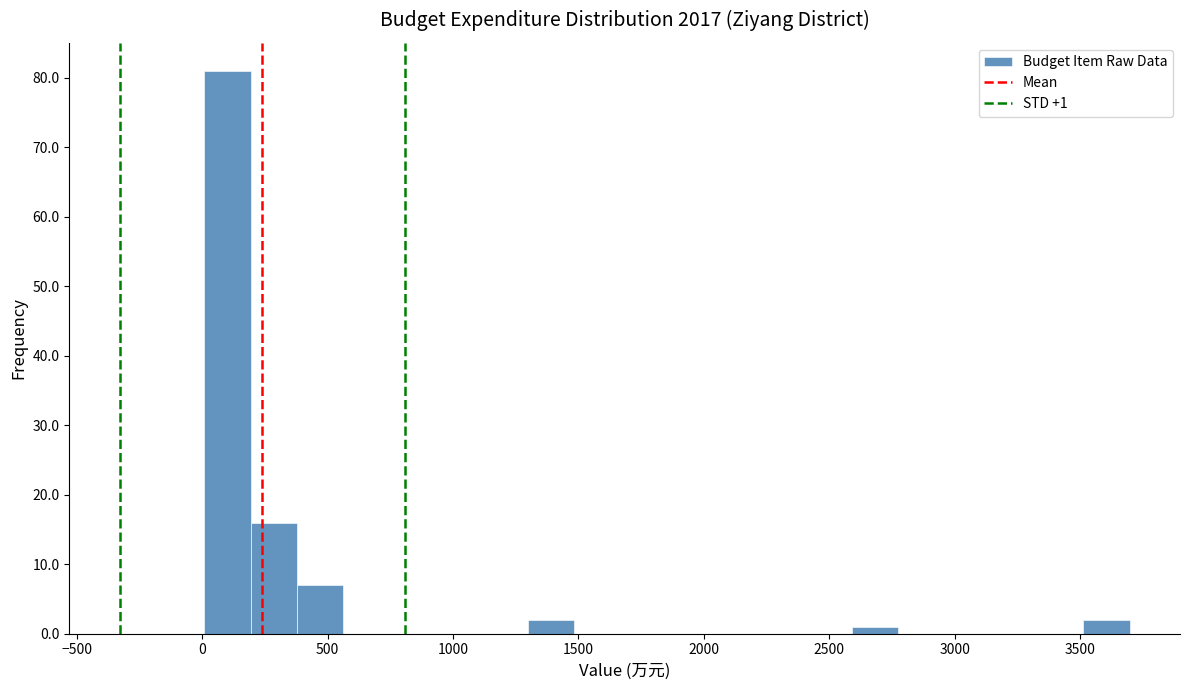

Read against the x-axis, roughly where is the centre of the tallest bar?

100